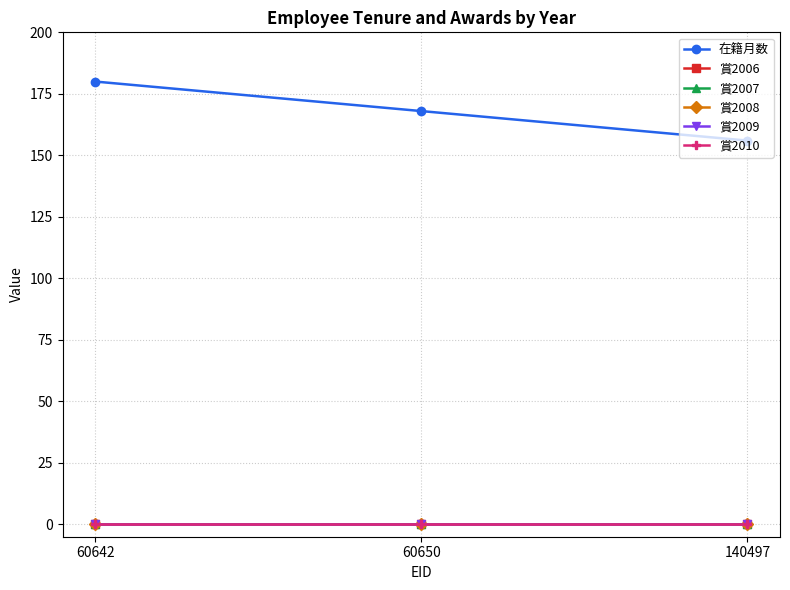

What is the difference between the highest and lowest values at 140497?

156